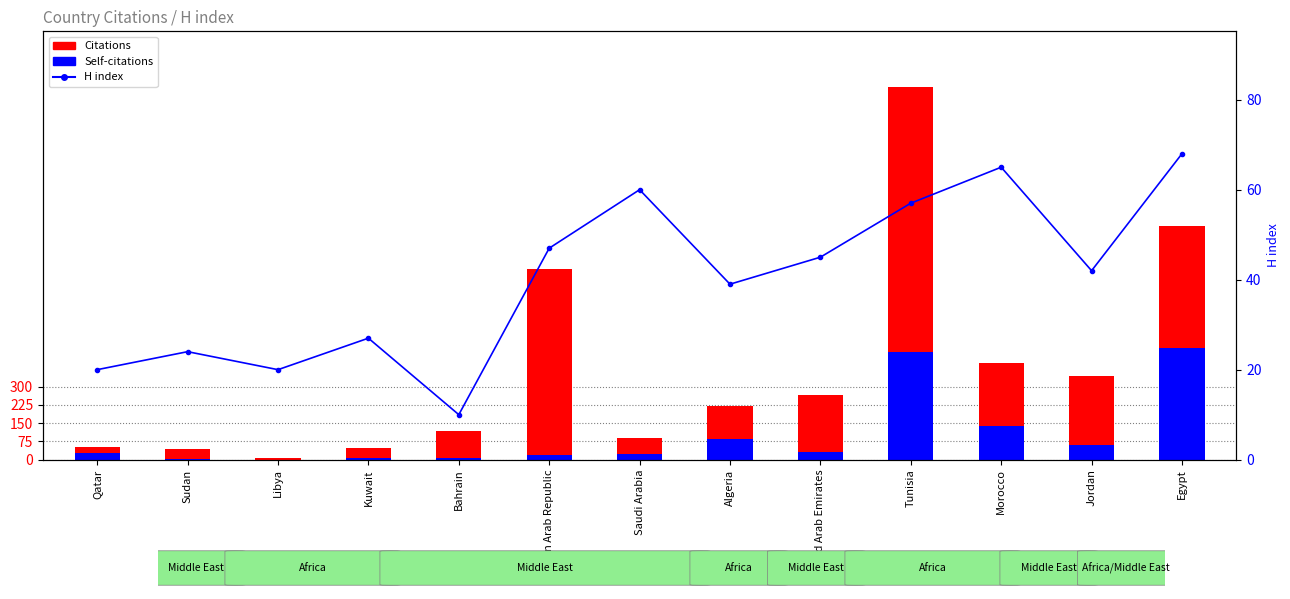

What is the label of the 10th bar from the right?

Kuwait